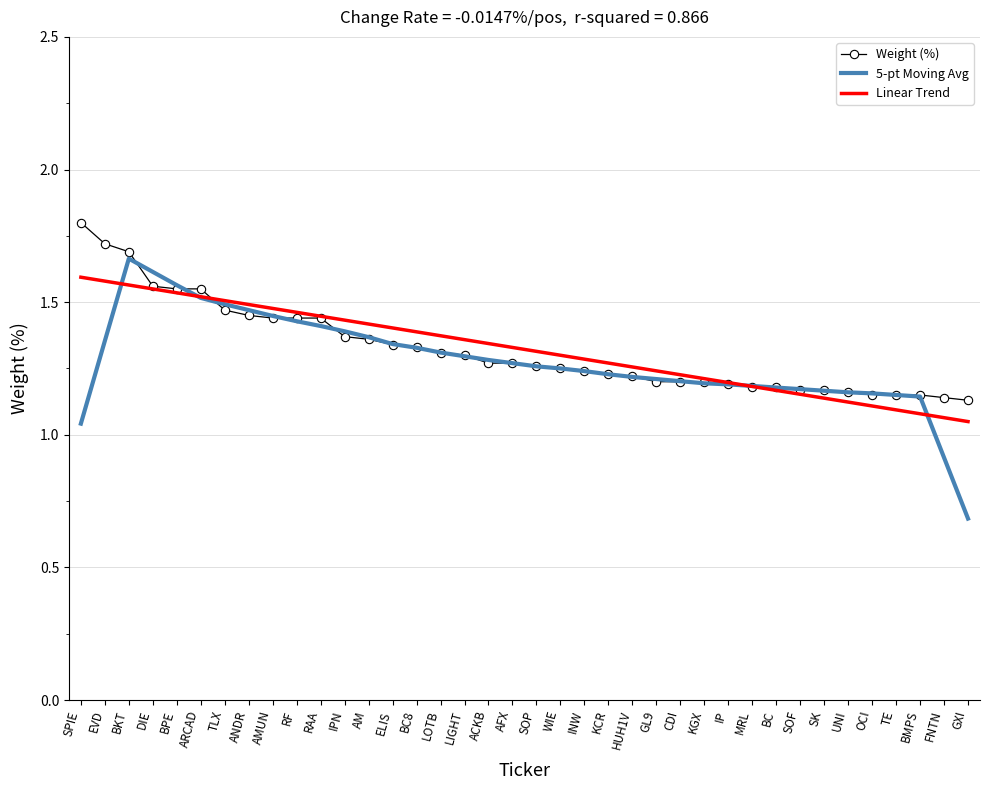

Is the value of 5-pt Moving Avg at AM greater than the value of Linear Trend at SK?

Yes